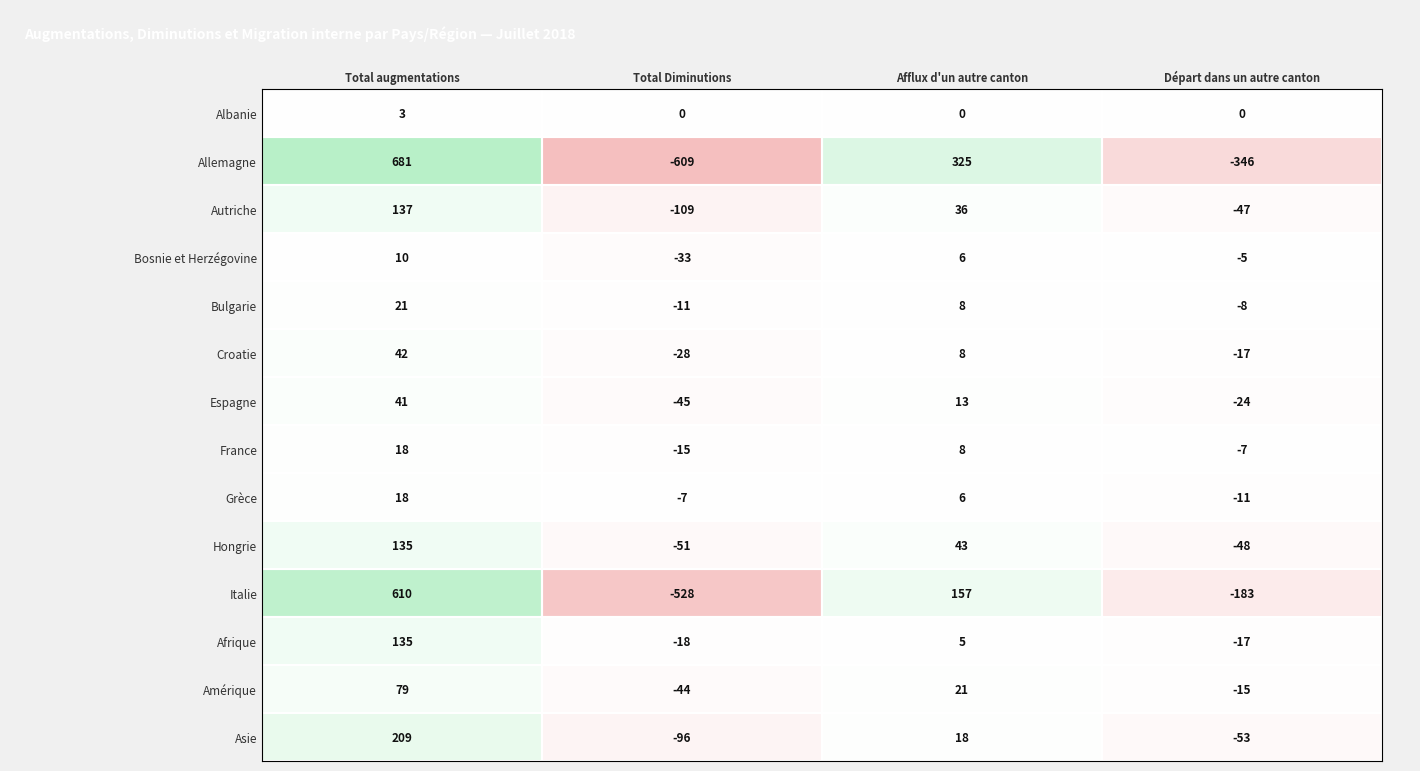

Count the Allemagne values in the range -346 to 681.

3